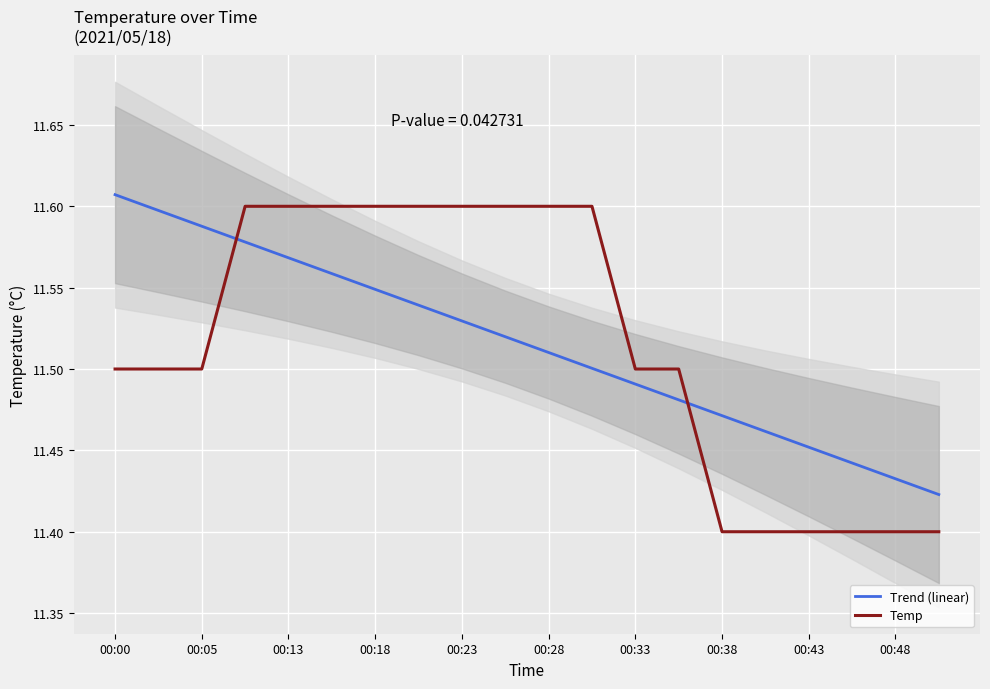

Reading right to left, what are all the values shown in this chart?

Trend (linear): 11.4	11.4	11.4	11.5	11.5	11.5	11.5	11.5	11.5	11.5	11.5	11.5	11.5	11.5	11.6	11.6	11.6	11.6	11.6	11.6
Temp: 11.4	11.4	11.4	11.4	11.4	11.4	11.5	11.5	11.6	11.6	11.6	11.6	11.6	11.6	11.6	11.6	11.6	11.5	11.5	11.5